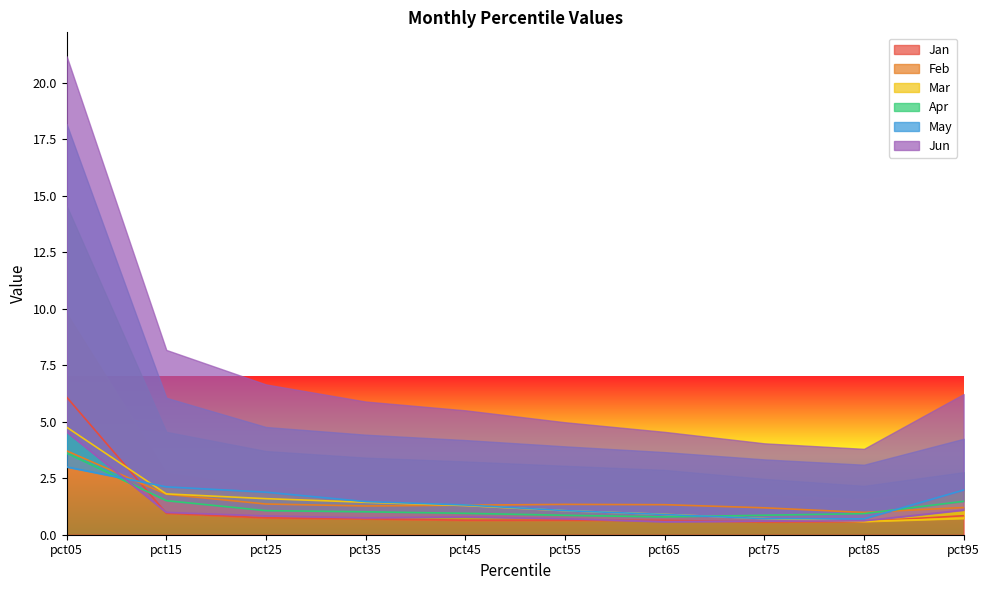

Which category has the lowest value in the Jun series?

pct65